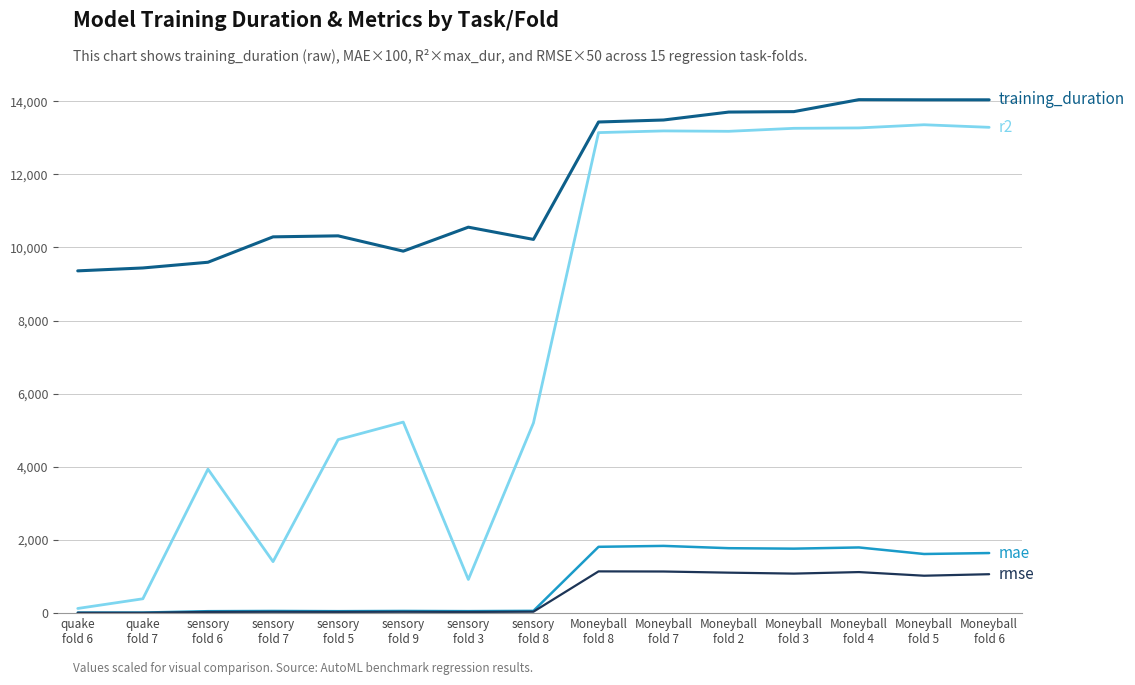

What is the maximum value shown in the chart?

14043.3